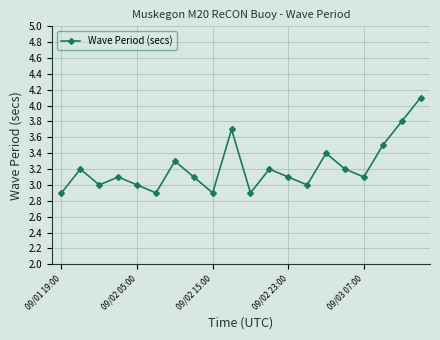

How many points are higher than both their immediate neighbors (excluding endpoints)?

6